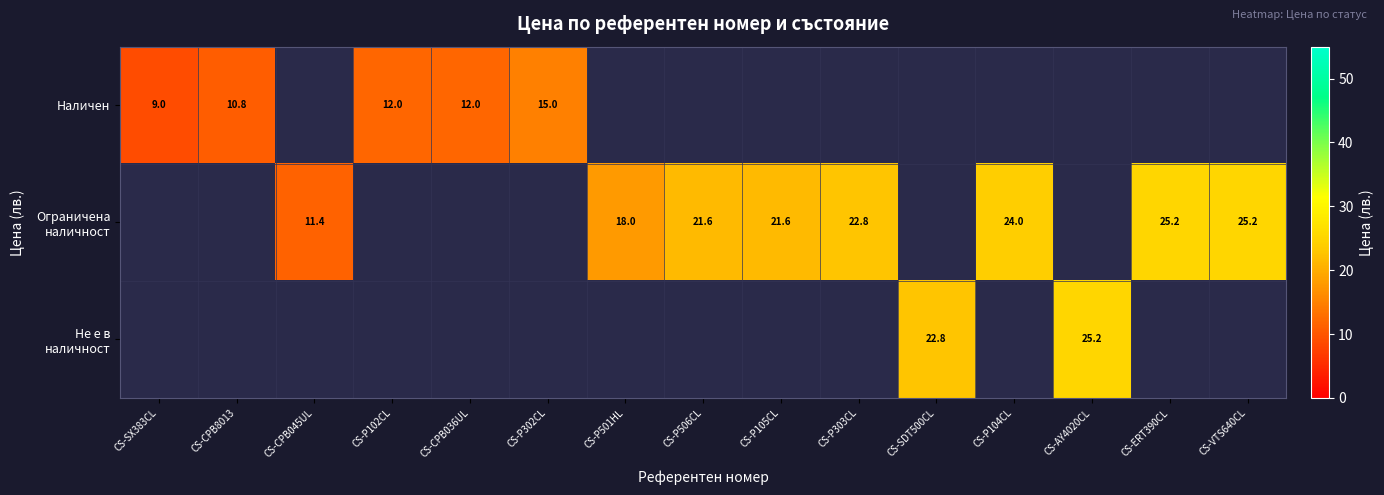

The Наличен series shows 12.0 at CS-CPB036UL. True or false?

True